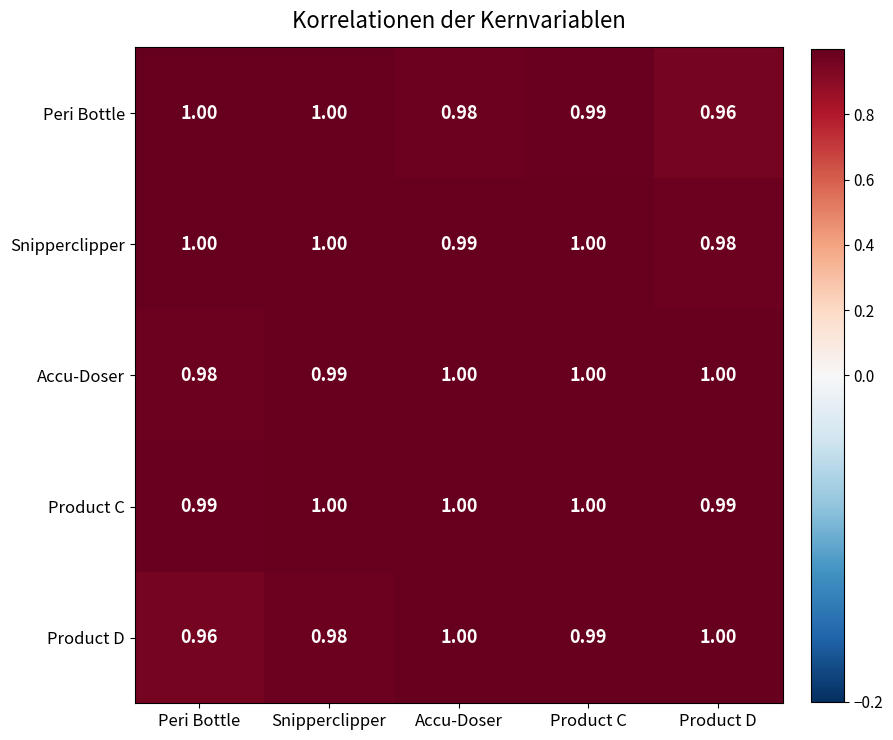

Between Product C and Product D, which series saw the biggest shift?

Peri Bottle